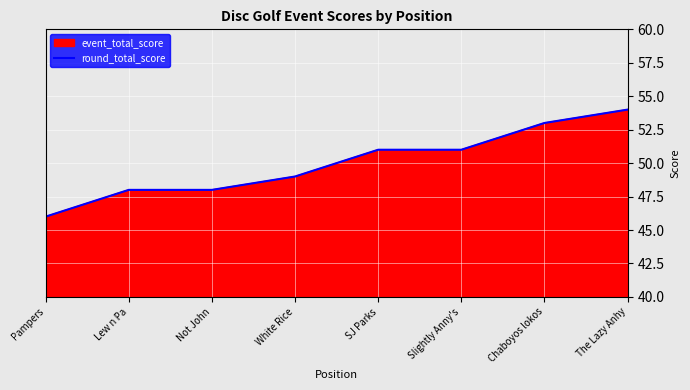

How many values are below 51?

4